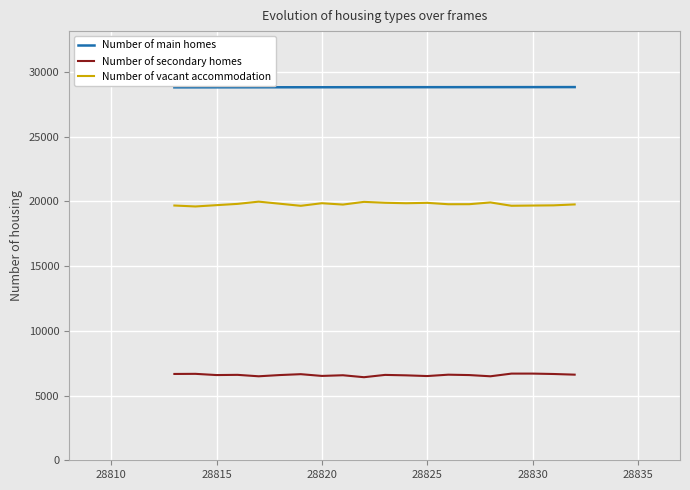

Which series has the largest total across all categories?

Number of main homes